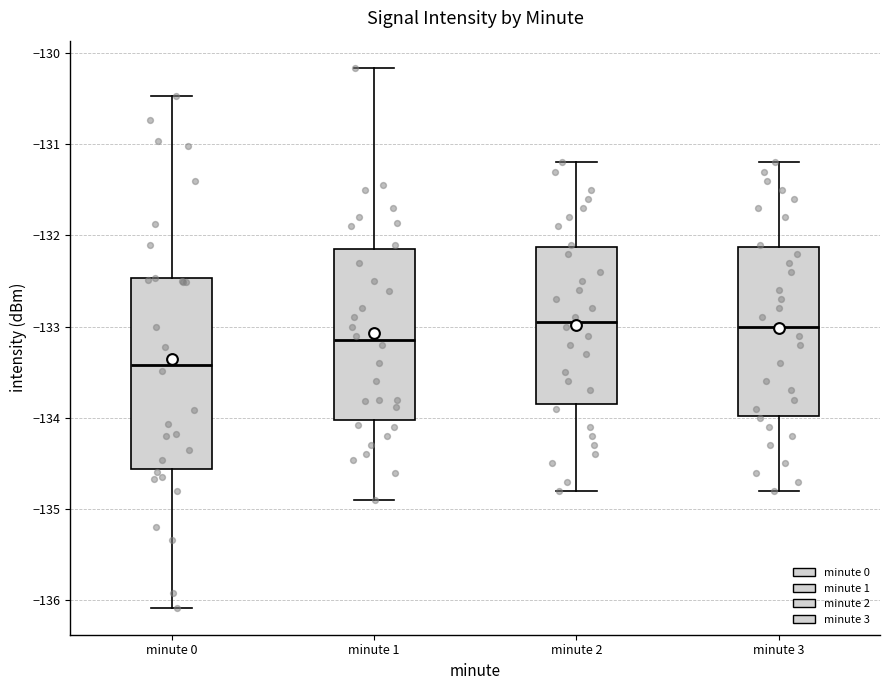

Reading left to right, transcribe this box plot: for each box, give where its median line is, the range the box spans, and where its two whiskers end, as read against the y-axis. The values are not printed on the chart, so give them approximately, as read against the axis.

minute 0: median -133.4, box -134.6 to -132.5, whiskers -136.1 to -130.5
minute 1: median -133.1, box -134.0 to -132.1, whiskers -134.9 to -130.2
minute 2: median -132.9, box -133.8 to -132.1, whiskers -134.8 to -131.2
minute 3: median -133.0, box -134.0 to -132.1, whiskers -134.8 to -131.2